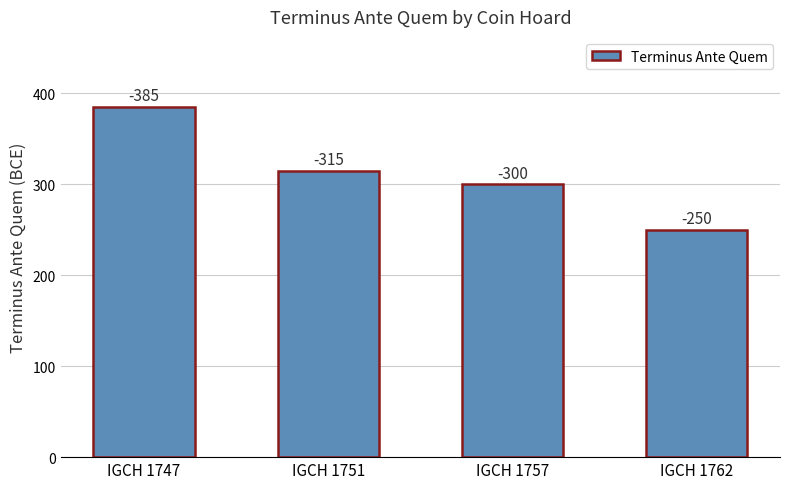

Read the value at IGCH 1757, to the nearest 5.

300